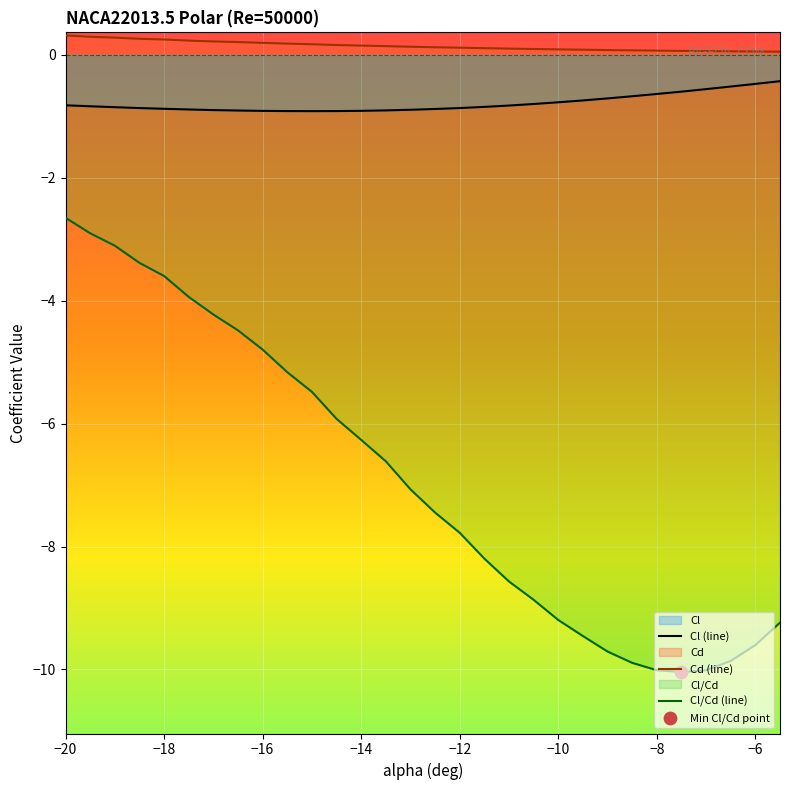

At which label does Cl/Cd (line) reach its peak?

−20